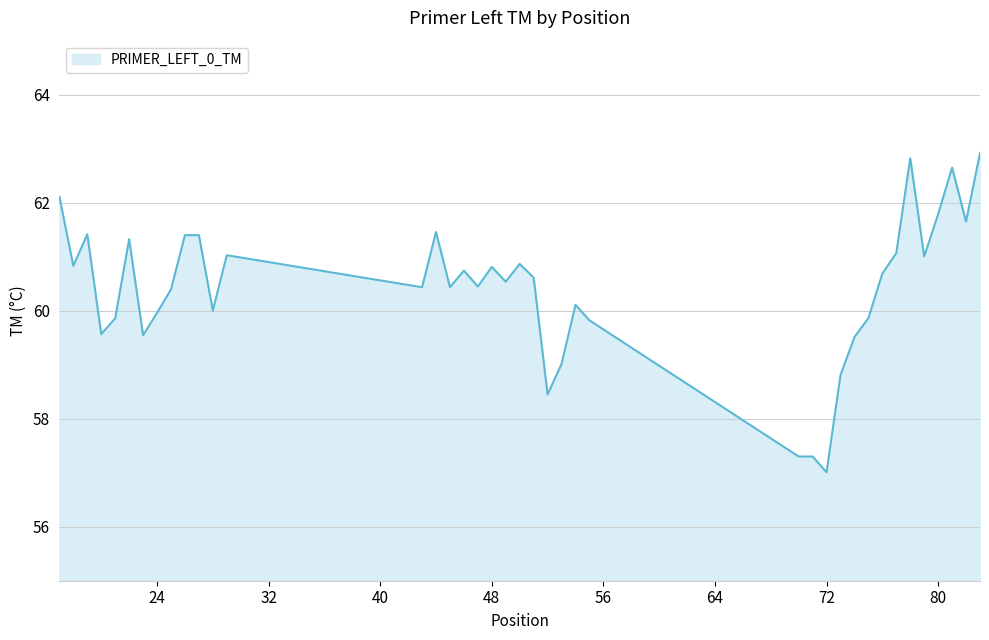

What is the greatest value displayed?

62.9